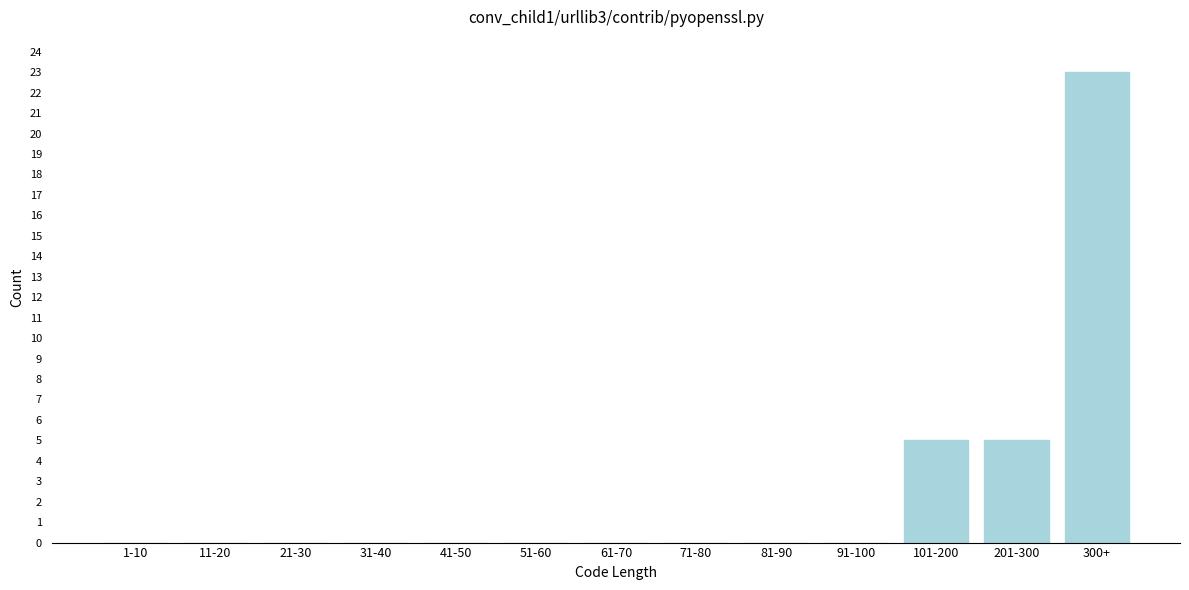

Reading left to right, list all the values displayed in this chart.

1-10=0	11-20=0	21-30=0	31-40=0	41-50=0	51-60=0	61-70=0	71-80=0	81-90=0	91-100=0	101-200=5	201-300=5	300+=23